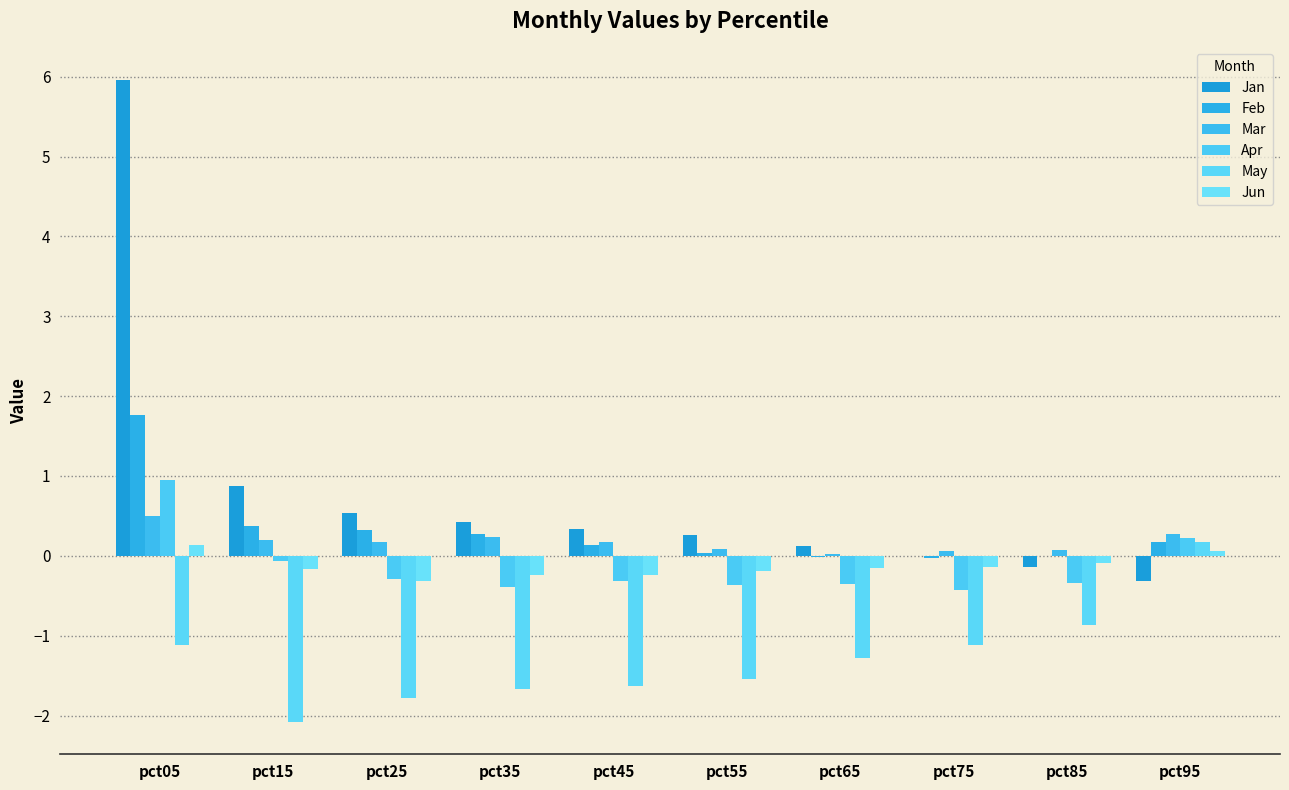

What is the highest value of the Feb series?

1.8